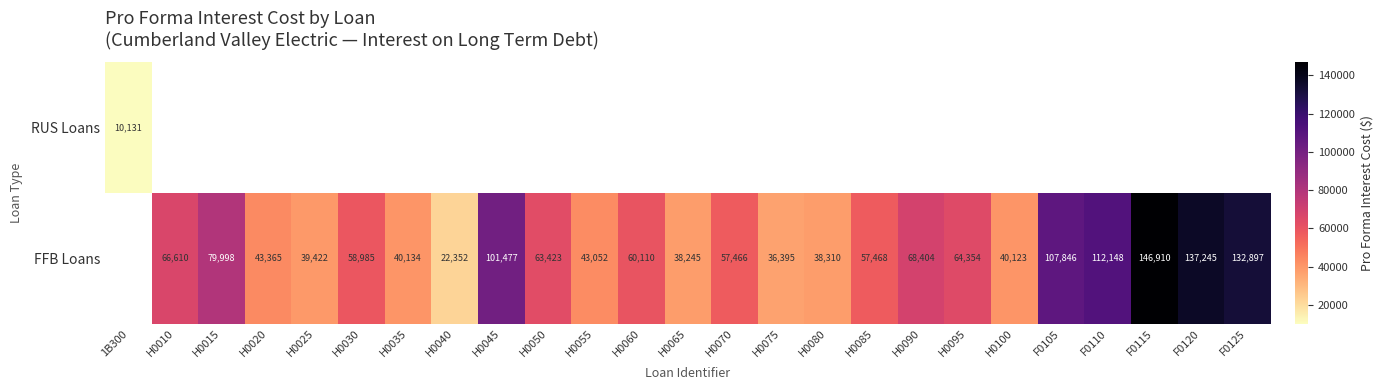

Is it true that FFB Loans equals 24929.8 at H0065?

False